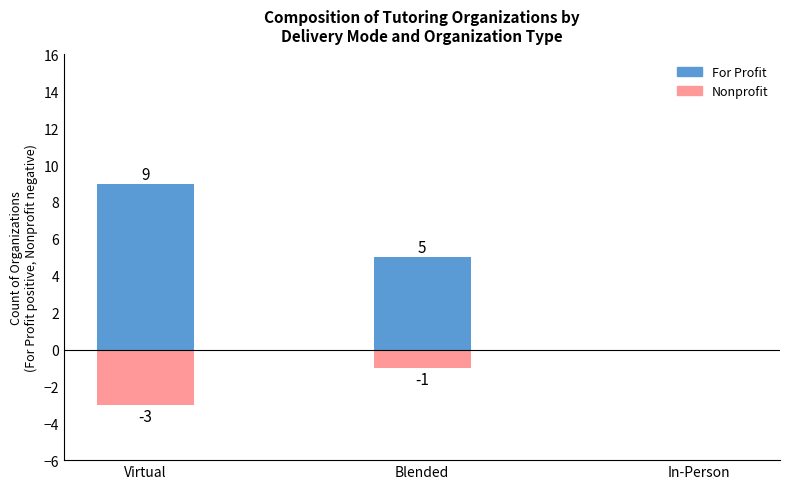

At which category is the sum across all series the highest?

Virtual